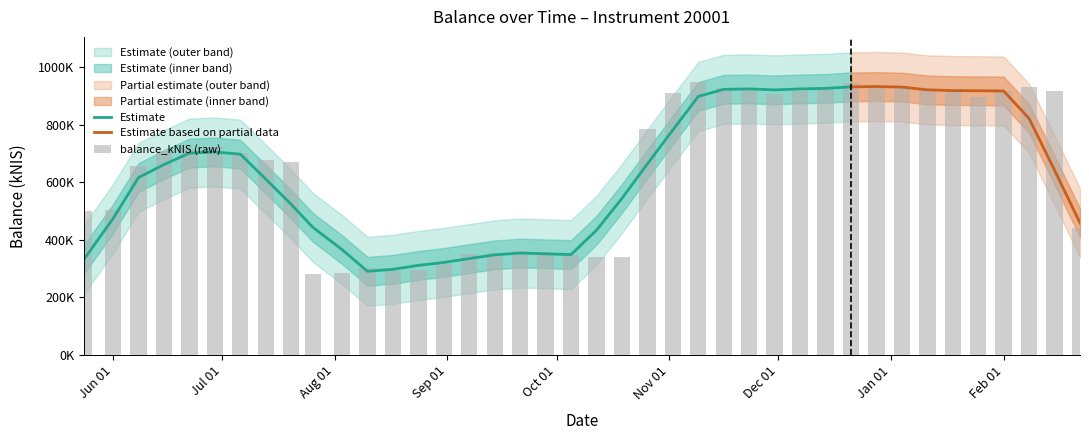

Approximately how many times larger is the value at 2024-02-01 compared to 2023-09-21?

2.5